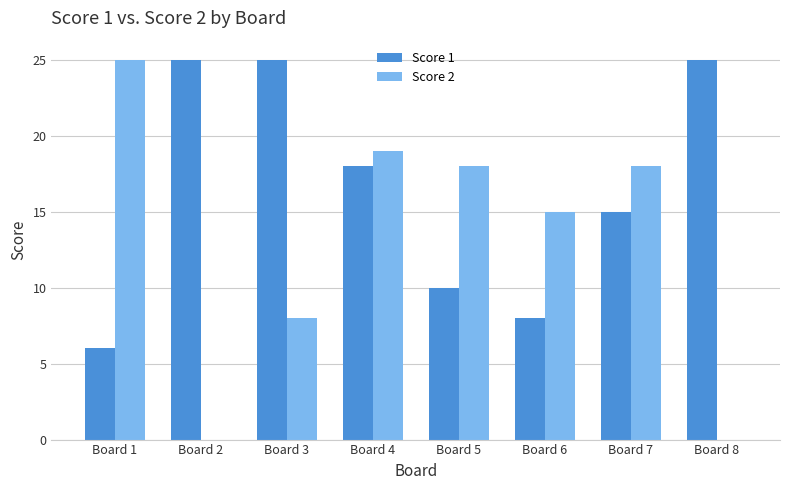

Does the chart contain stacked bars?

No